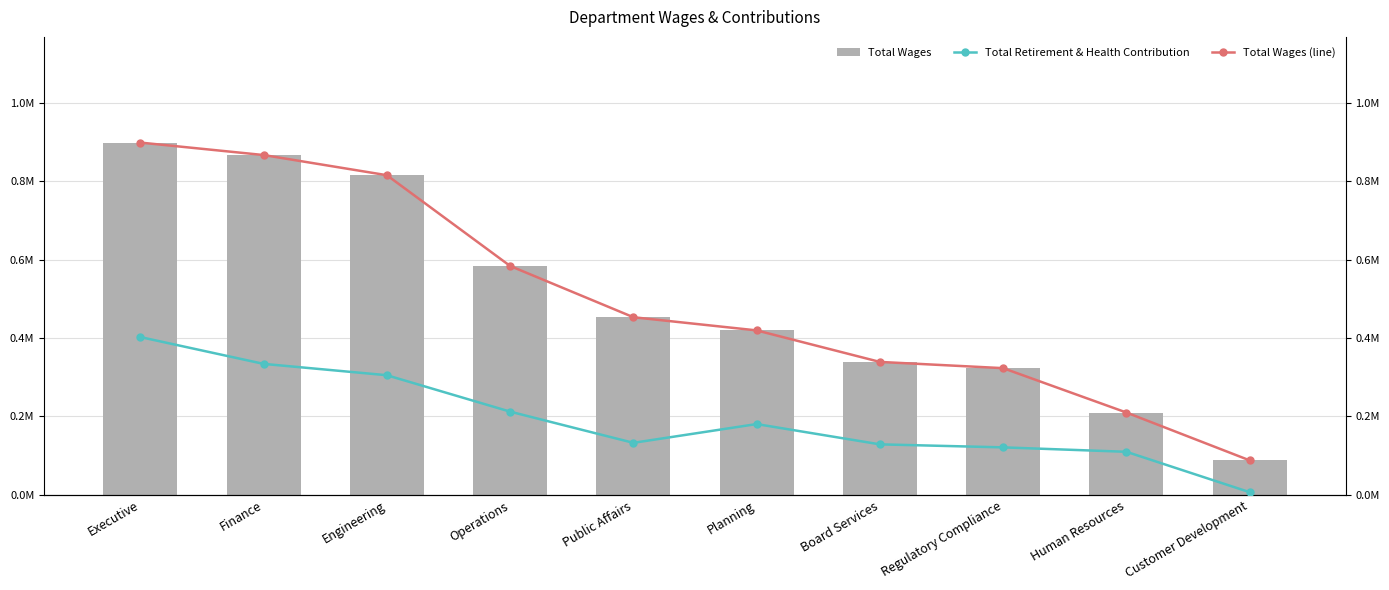

Reading left to right, what are all the values shown in this chart?

Total Wages: 898327	866554	815136	583691	452980	419419	339031	323138	209988	88013
Total Retirement & Health Contribution: 402390	334039	305104	212252	132709	180573	128836	121146	109862	6874
Total Wages (line): 898327	866554	815136	583691	452980	419419	339031	323138	209988	88013